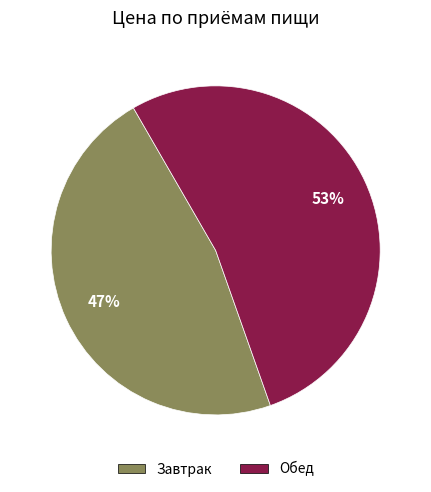

Combined, do Завтрак and Обед account for over 50%?

Yes